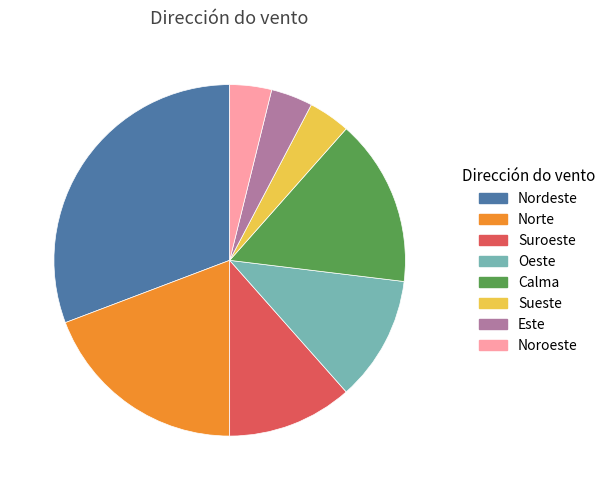

Which category has the biggest portion of the pie?

Nordeste